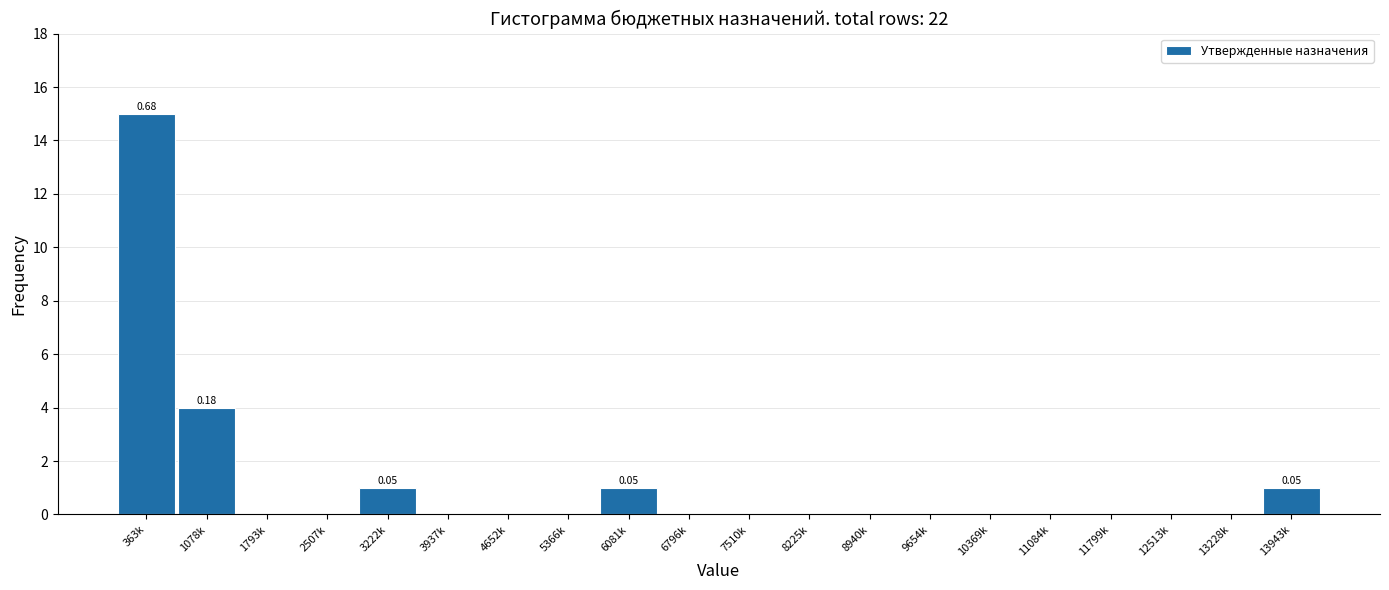

What is the change in value from 7510k to 13943k?

+1